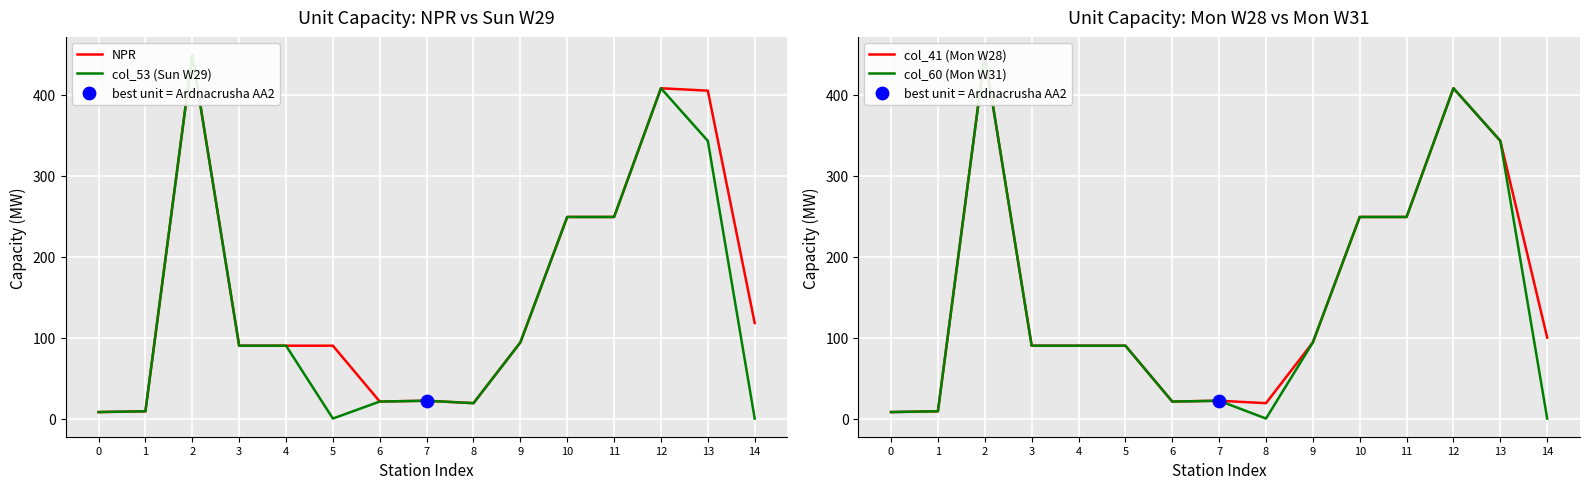

What is the total value across all series at 5?

270